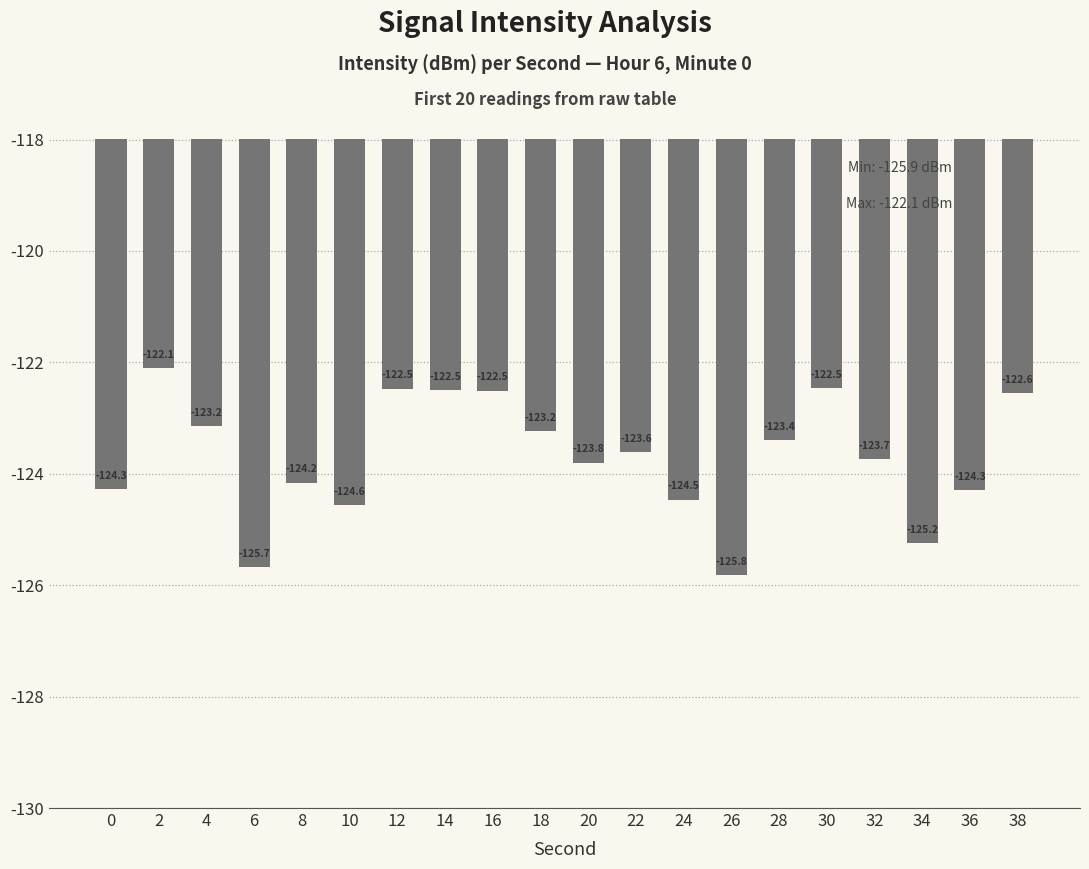

At which label does the data first exceed -123?

2